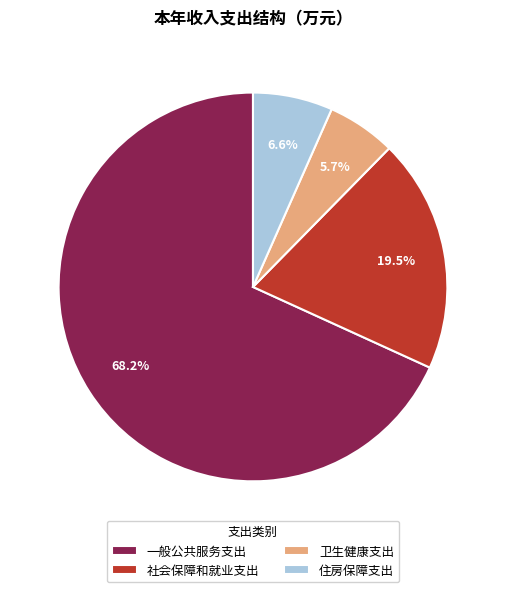

To the nearest percent, what is the difference between the 社会保障和就业支出 and 一般公共服务支出 slice percentages?

49%